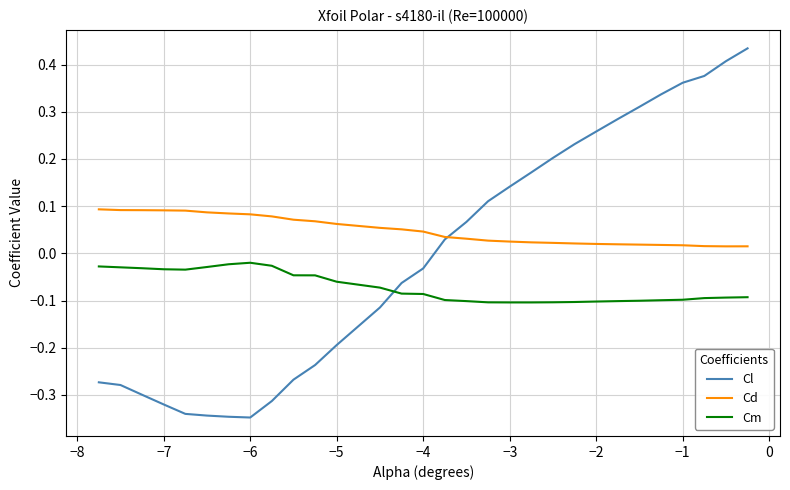

After their last crossing, which series has the higher values: Cl or Cm?

Cl